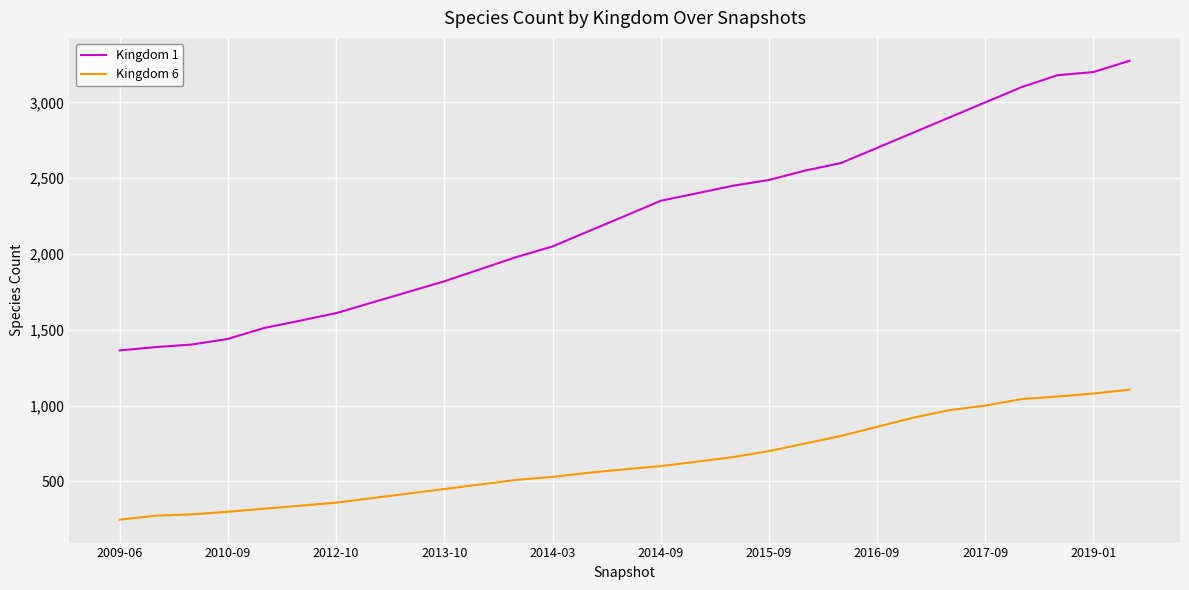

Which series has the largest total across all categories?

Kingdom 1